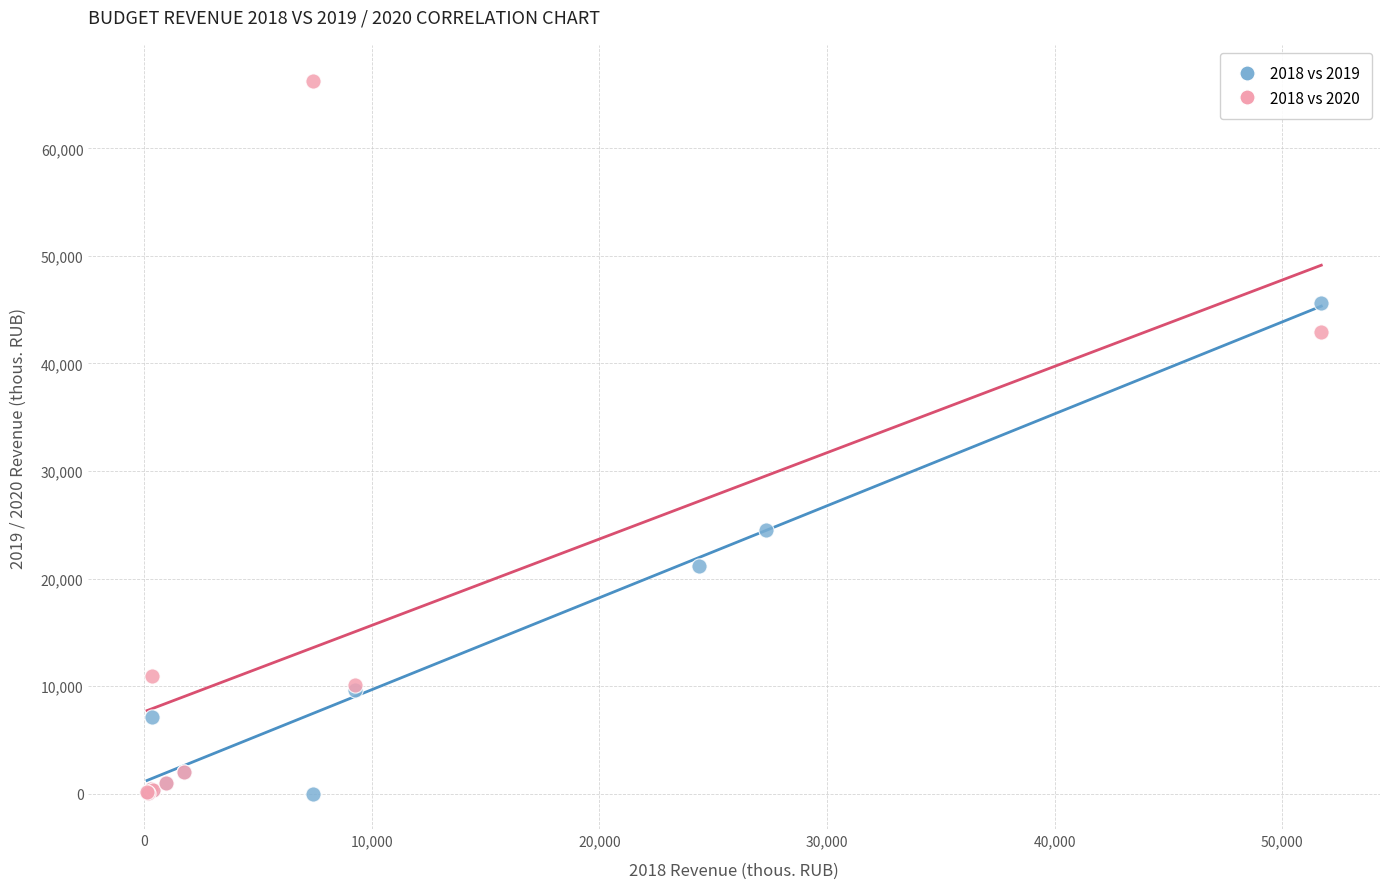

Which series contains the highest Y value?

2018 vs 2020